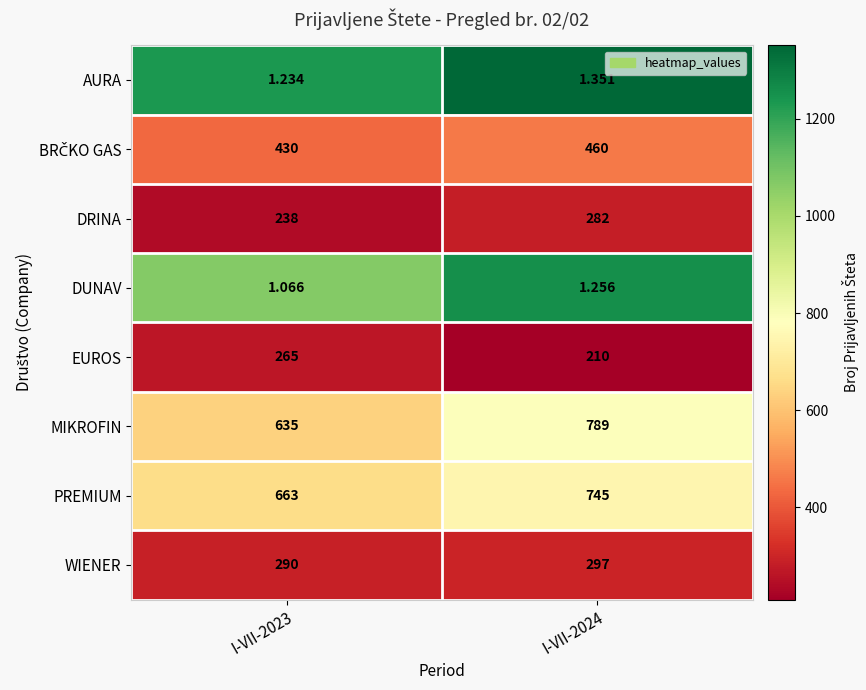

Count the number of categories in the chart.

2